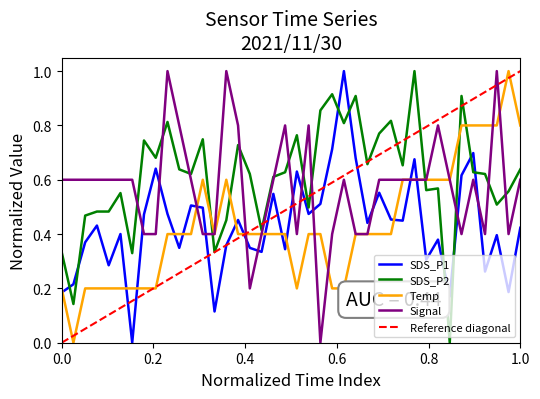

Which series has the largest total across all categories?

SDS_P2